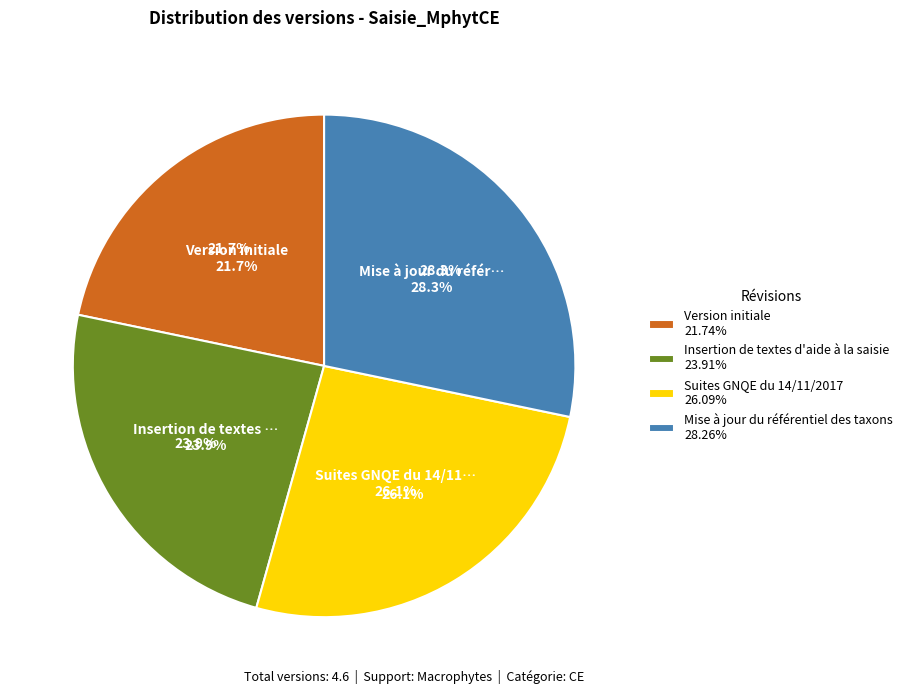

Is Version initiale the majority of the pie?

No